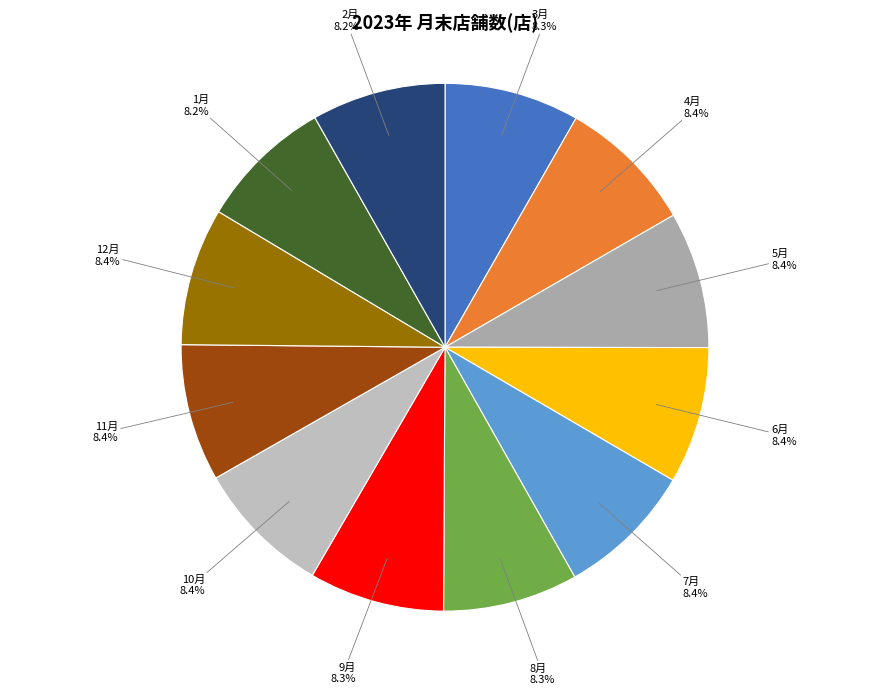

Count the number of slices in the pie.

12